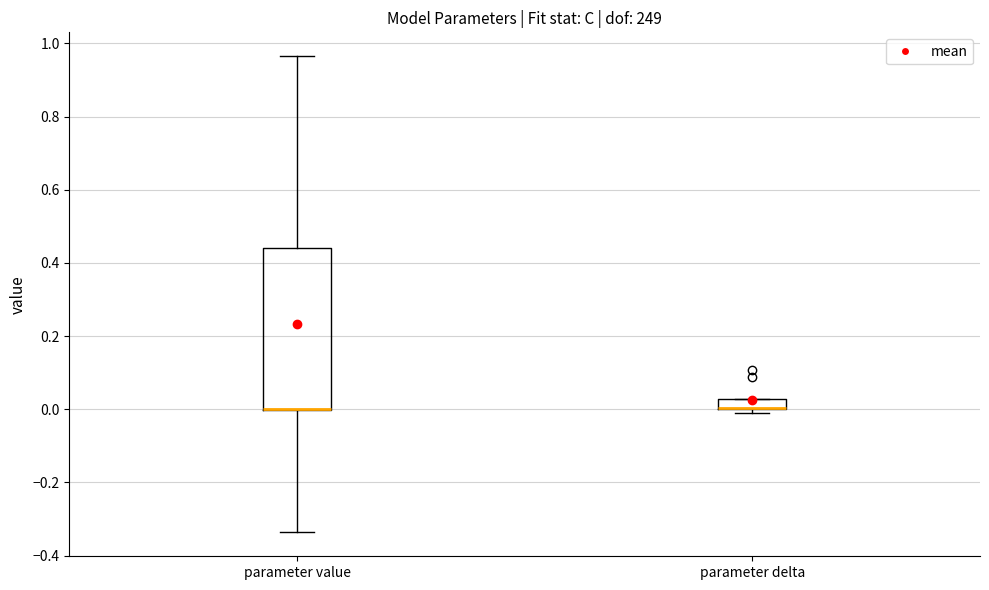

Where is the lower edge of the box for parameter value on the y-axis? The values are not printed on the chart, so give them approximately, as read against the axis.

0.00